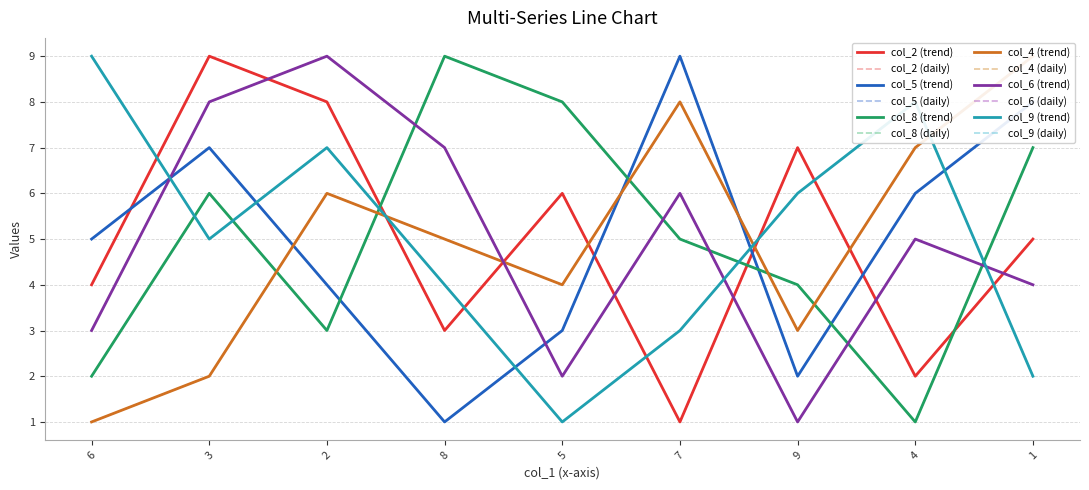

At which label is col_2 closest to 5?

1